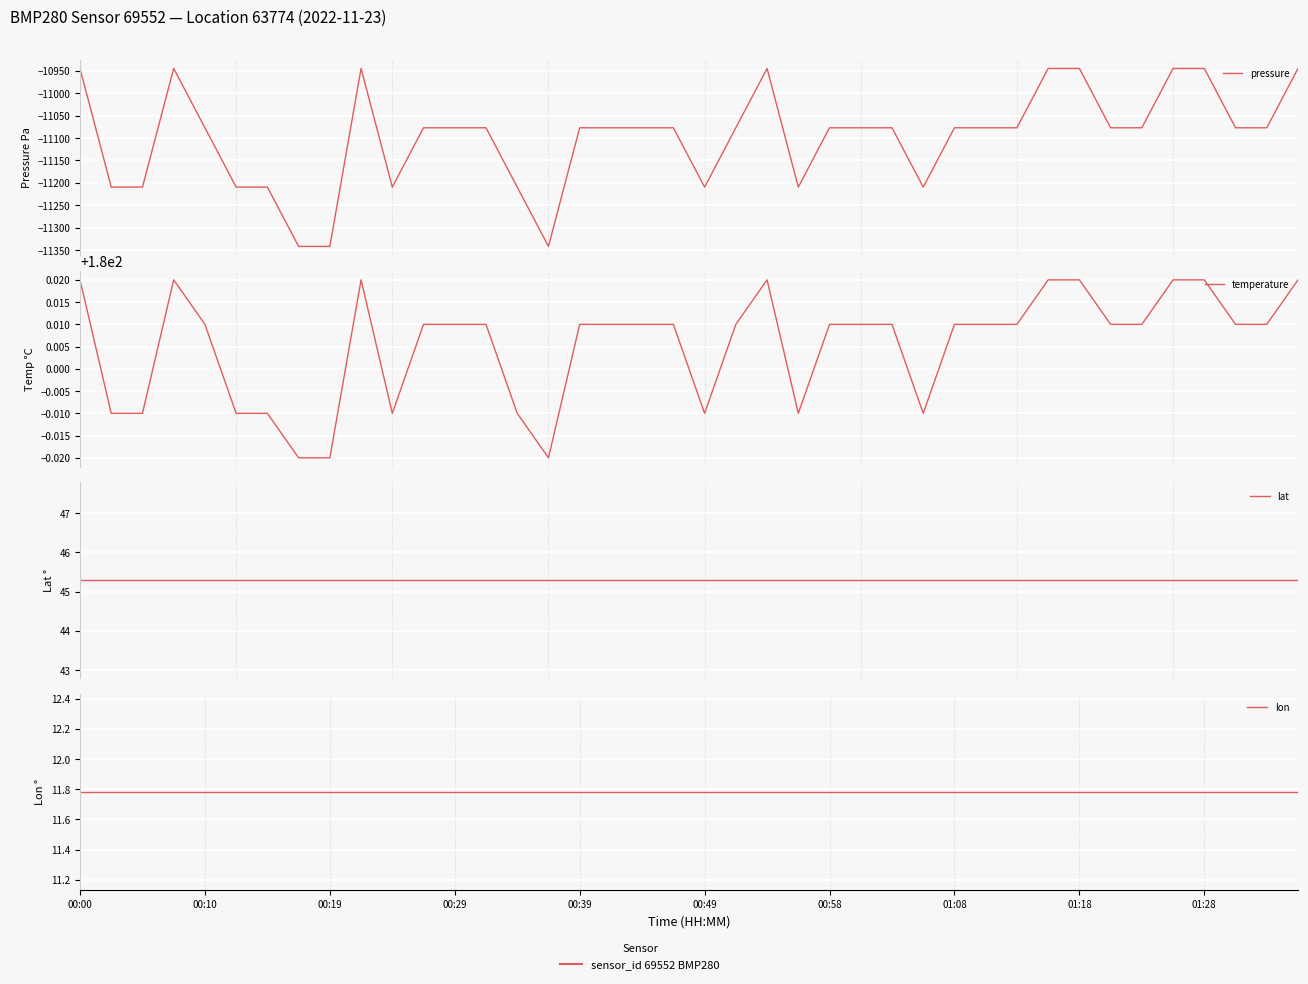

Which series changed the most between 19 and 34?

pressure